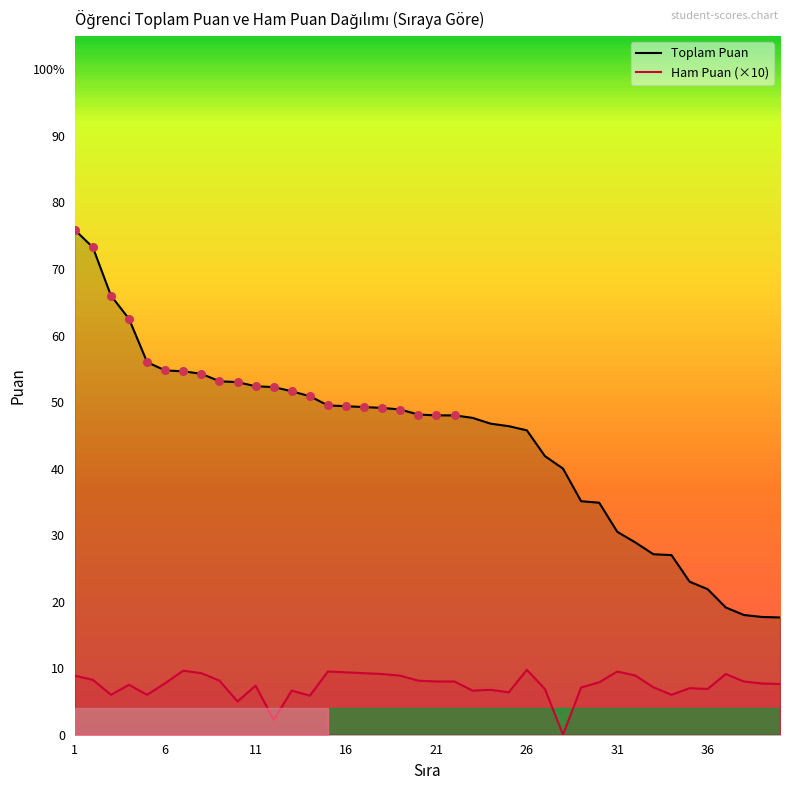

What are all the series names shown in the legend?

Toplam Puan, Ham Puan (×10)